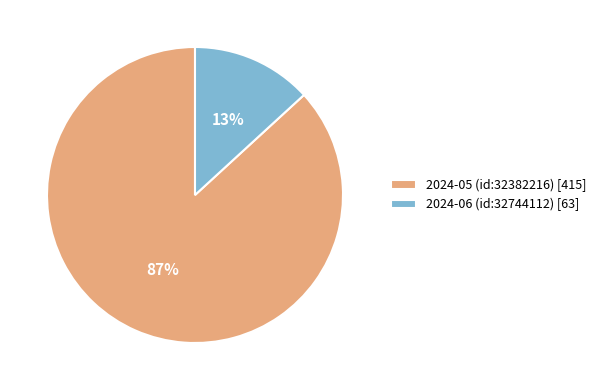

Rank the categories by value from lowest to highest.

2024-06 (id:32744112), 2024-05 (id:32382216)